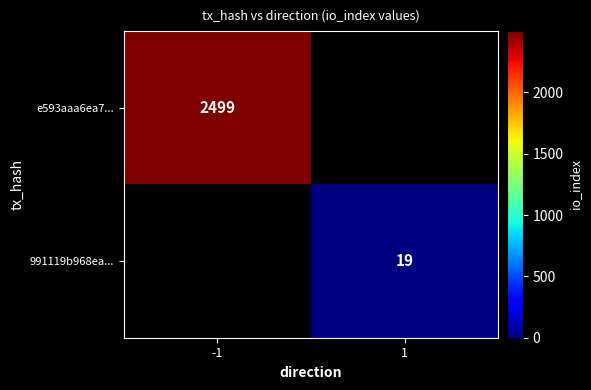

Is it true that e593aaa6ea7... equals 897 at -1?

False